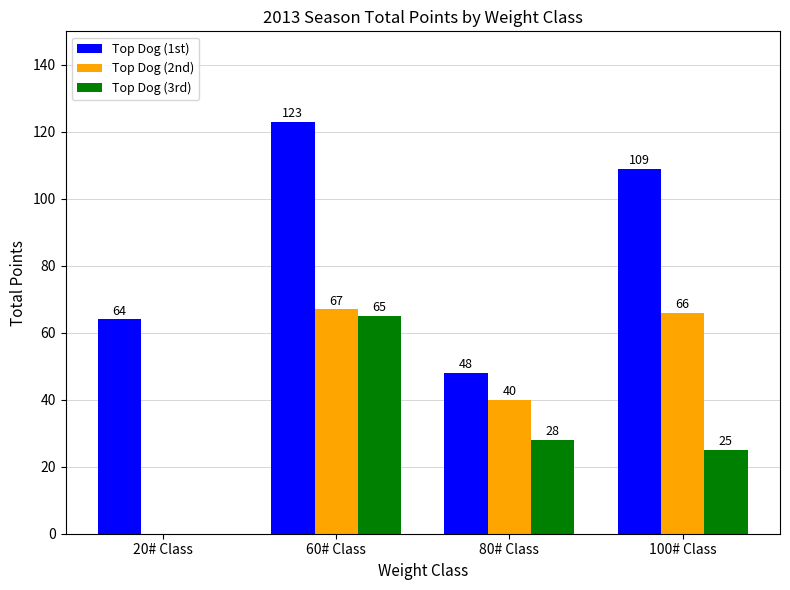

What is the sum of all Top Dog (3rd) values?

118